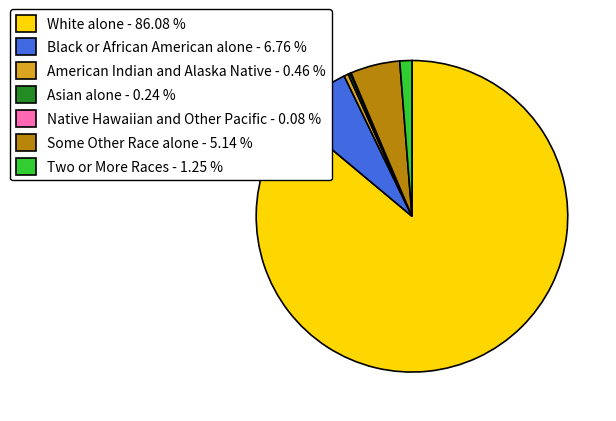

Is the sum of Some Other Race alone - 5.14 % and Black or African American alone - 6.76 % greater than half?

No